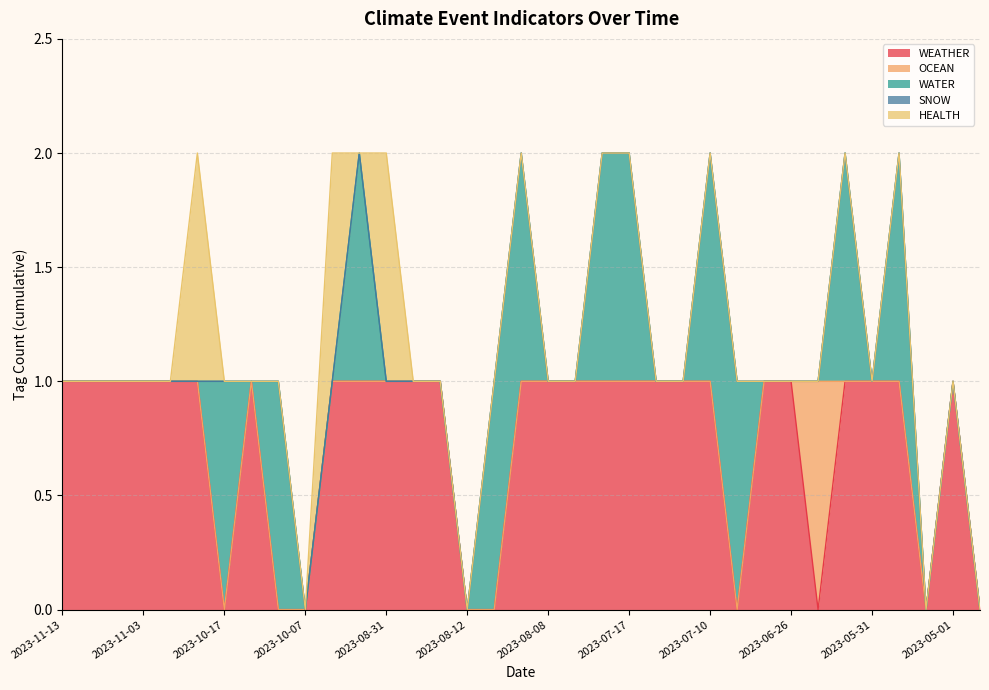

In WATER, how many points are lower than both neighbors (excluding endpoints)?

2